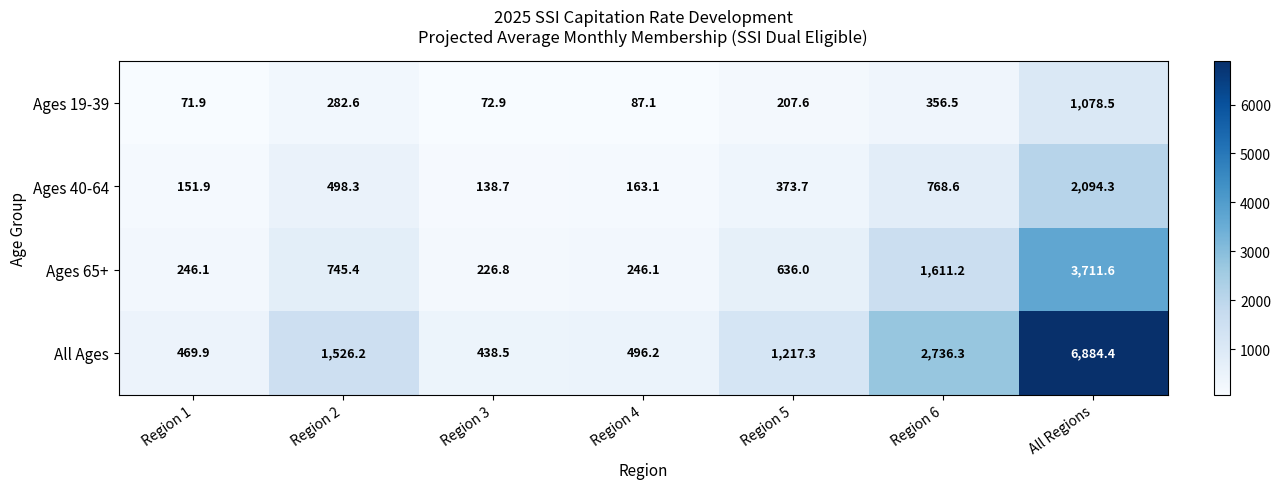

What value does the All Ages series have at Region 6?

2736.3